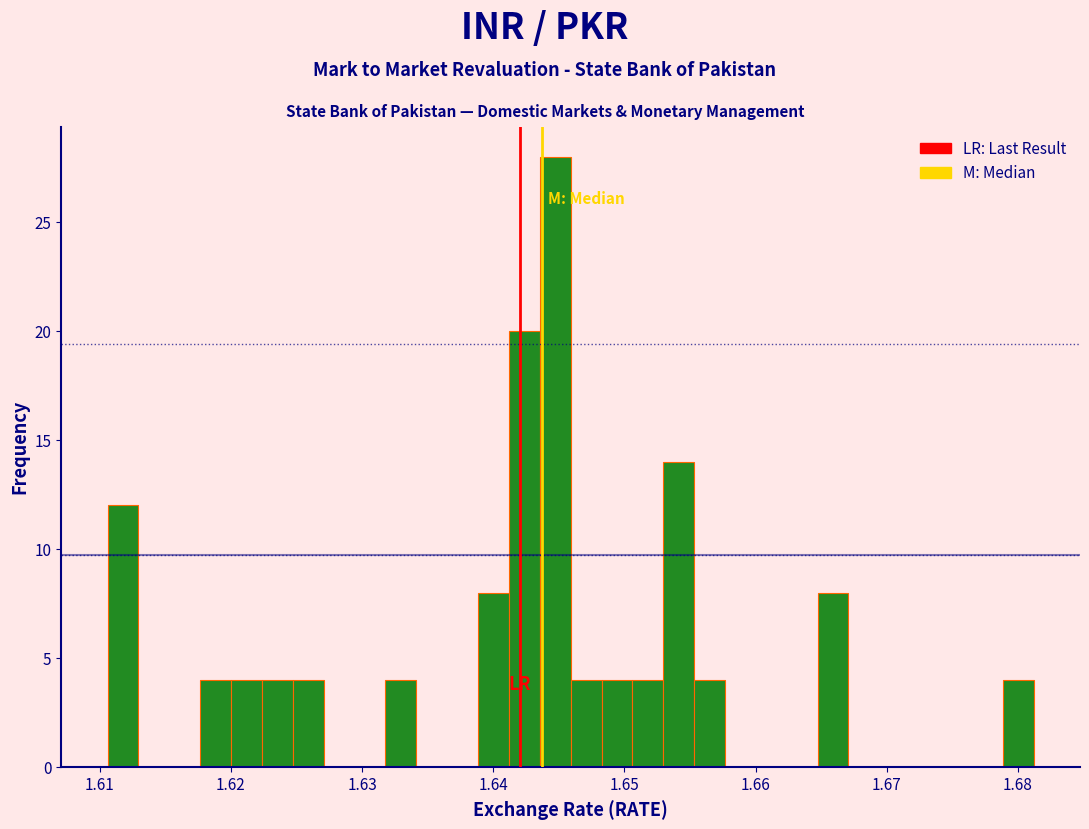

Read against the x-axis, roughly where is the centre of the tallest bar?

1.645